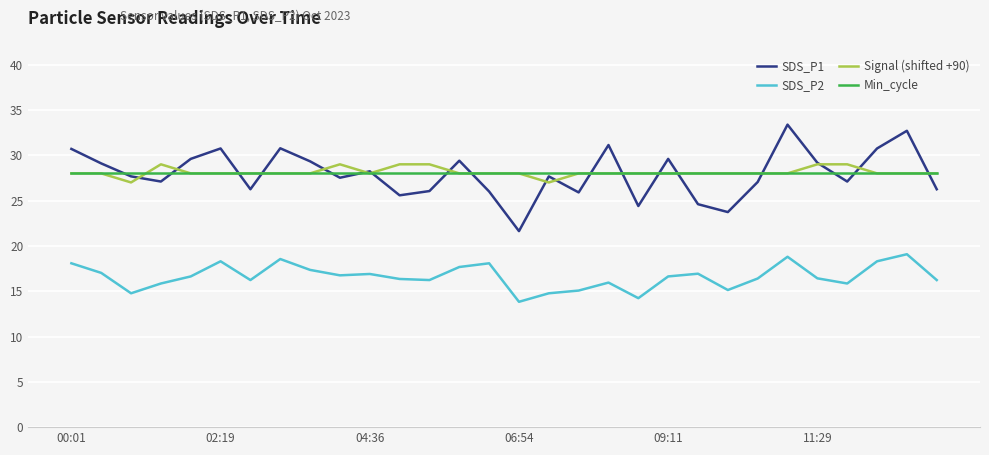

Which series has the largest range (max minus min)?

SDS_P1